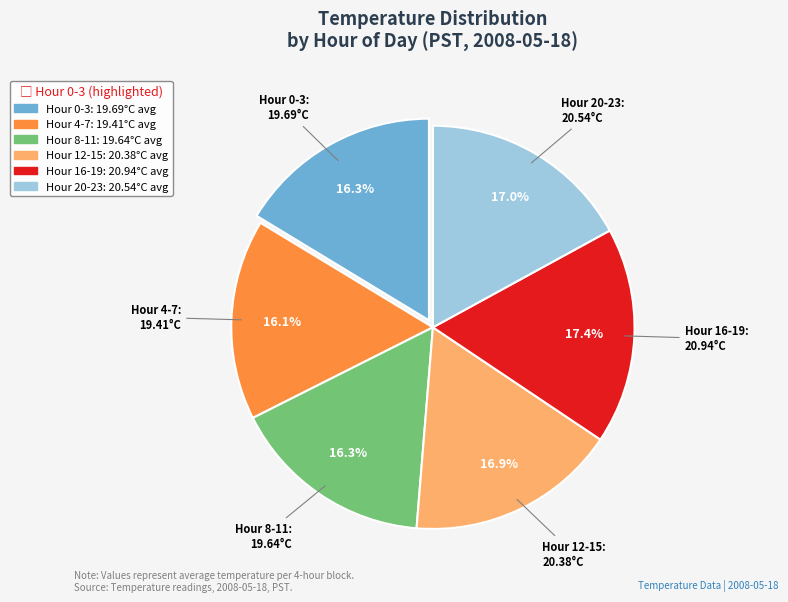

Does any single category account for the majority?

No